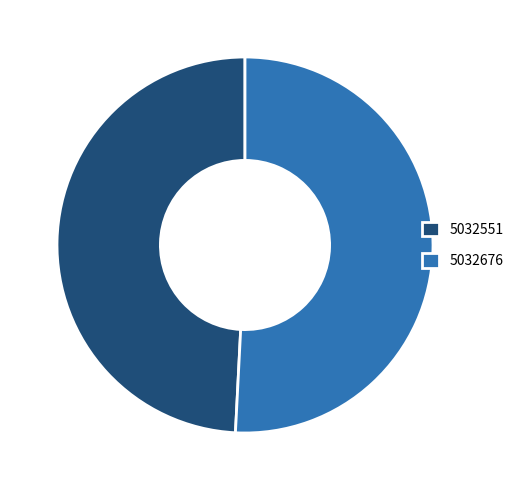

What is the largest slice in the pie chart?

5032676